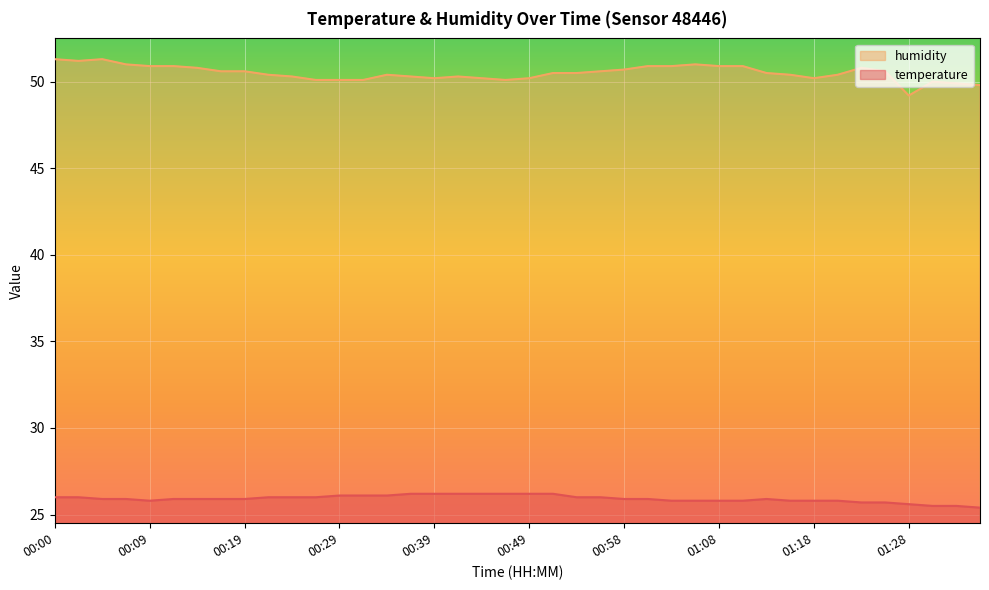

True or false: humidity has more than 0 interior local peaks.

True